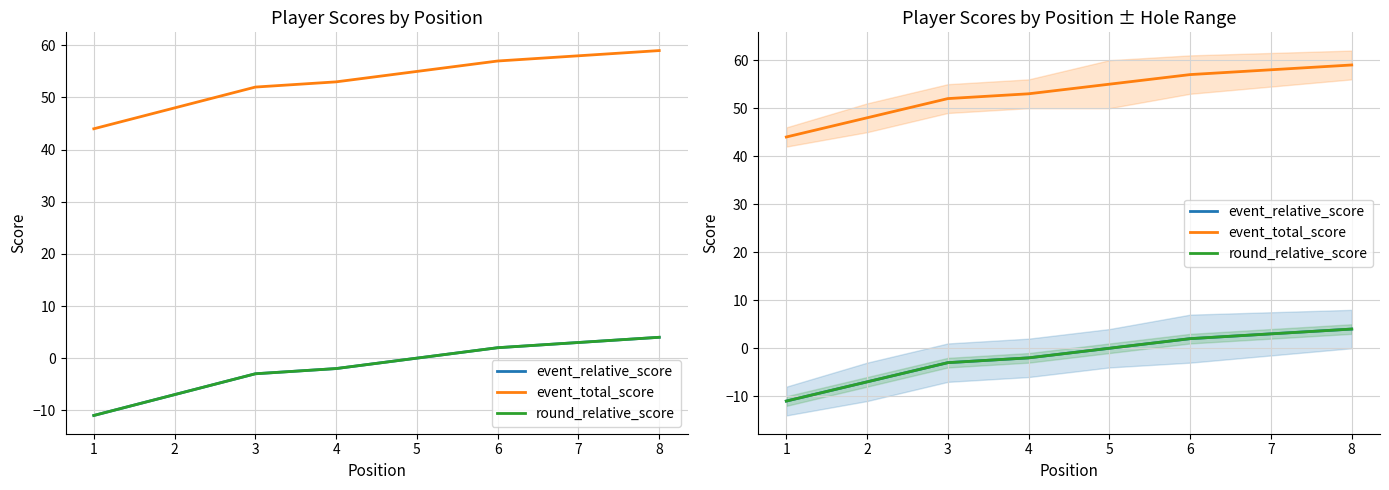

What is the minimum value for event_relative_score?

-11